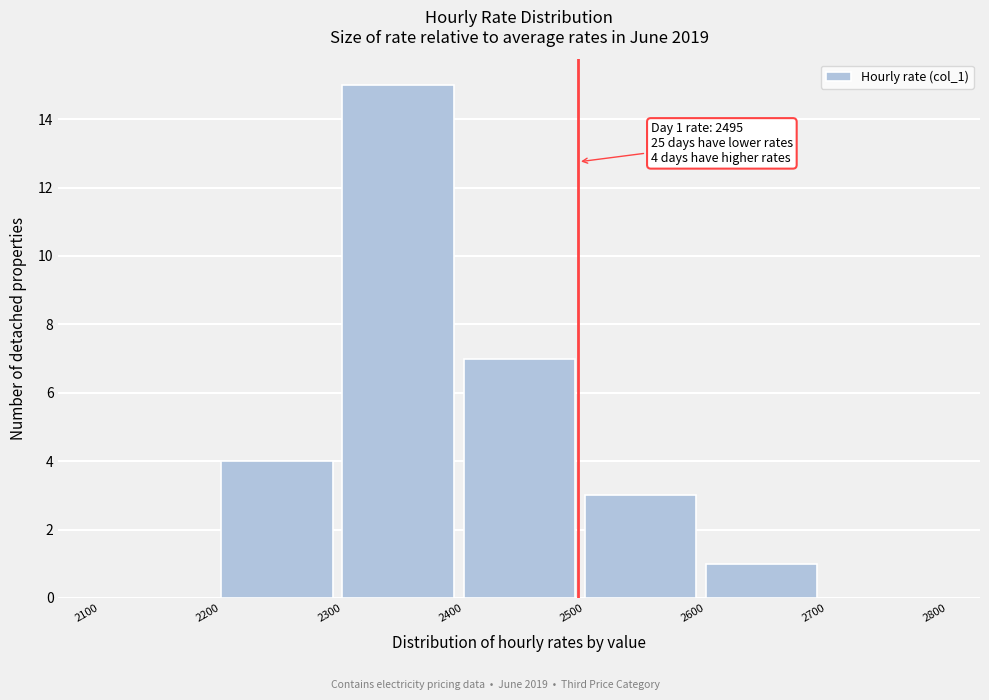

Which range on the x-axis has the tallest bar?

2300 to 2400